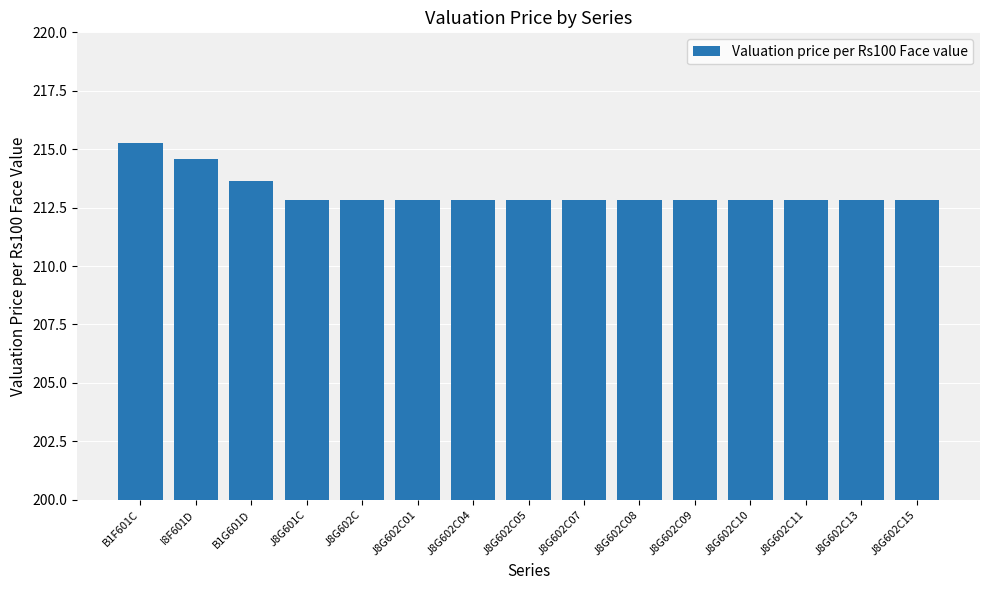

How many bars are there in total?

15